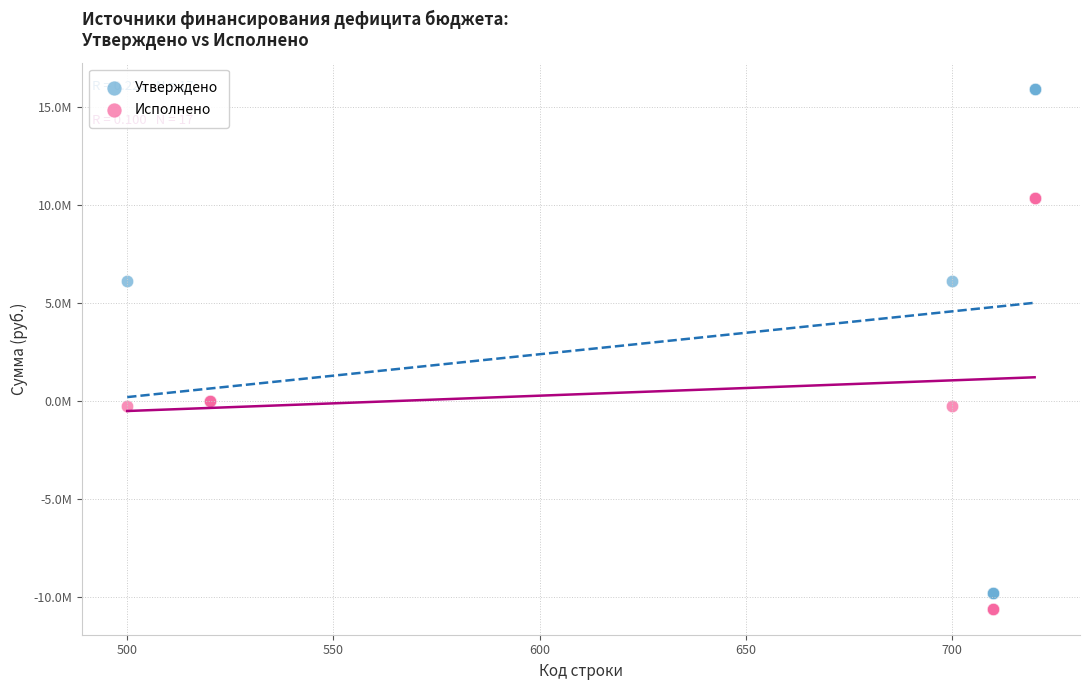

What are all the series names shown in the legend?

Утверждено, Исполнено